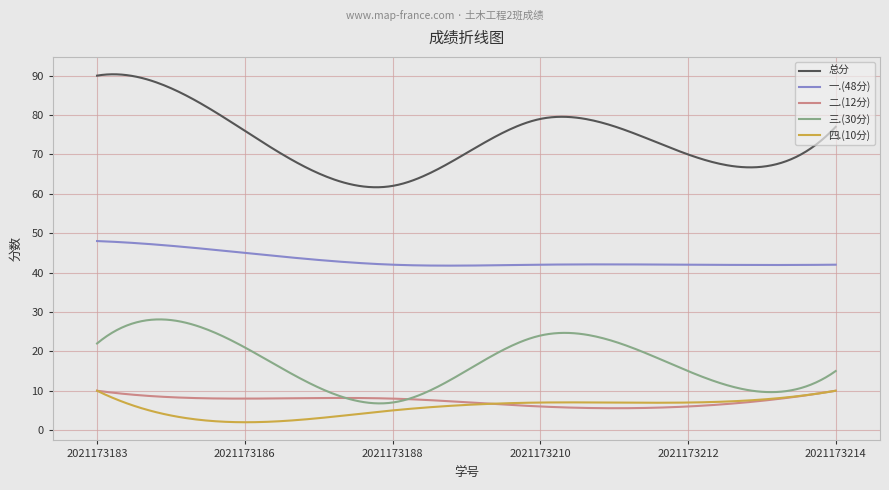

Which series has the largest range (max minus min)?

总分